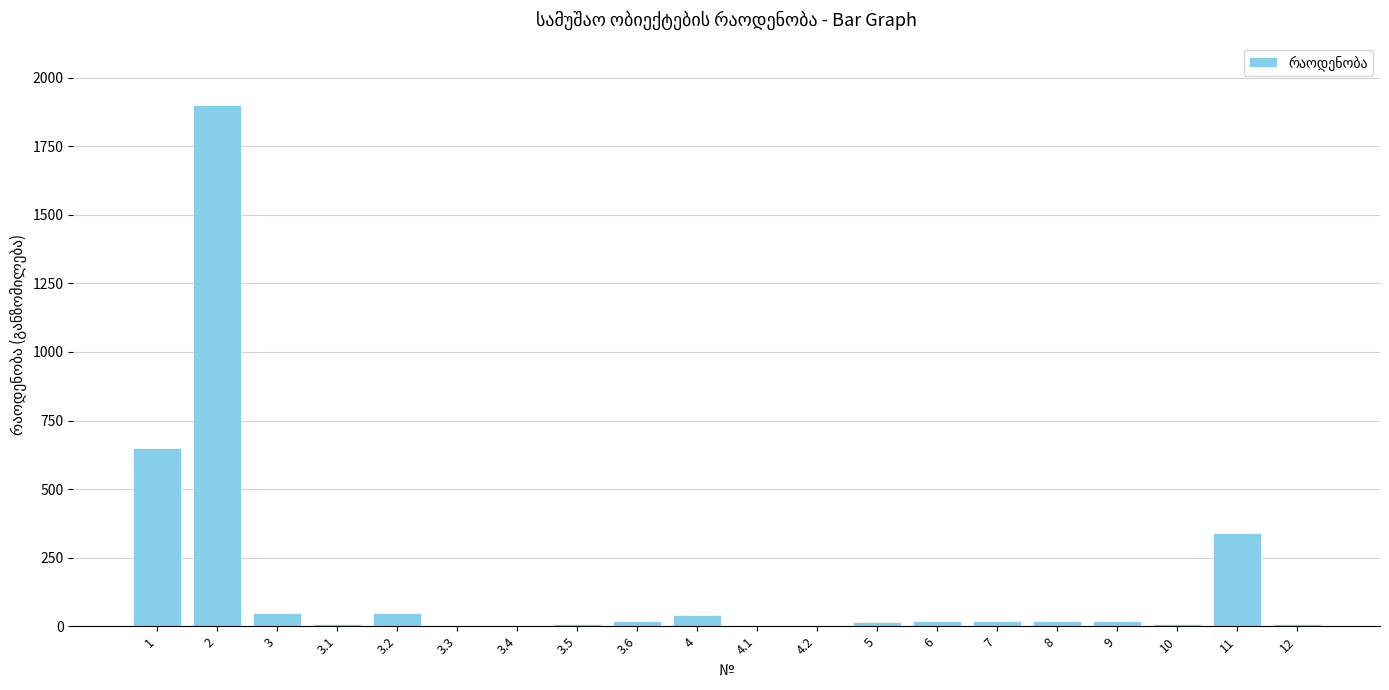

Is it true that the value at 11 is 462.5?

False